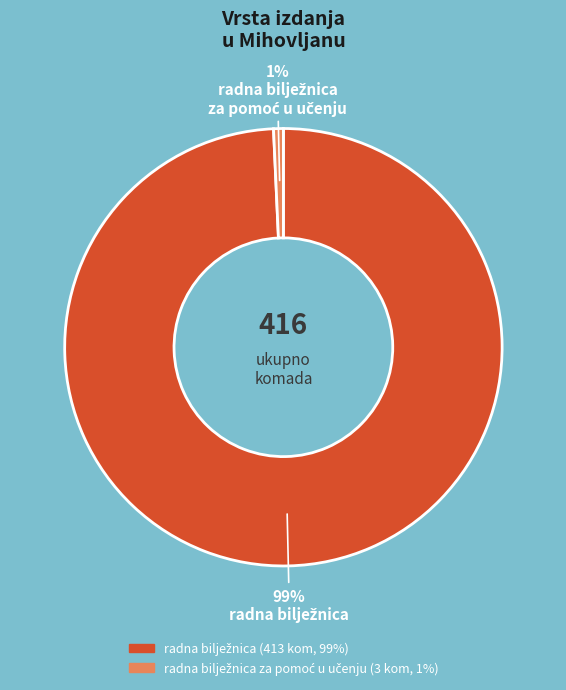

To the nearest percent, what is the average slice percentage?

50%